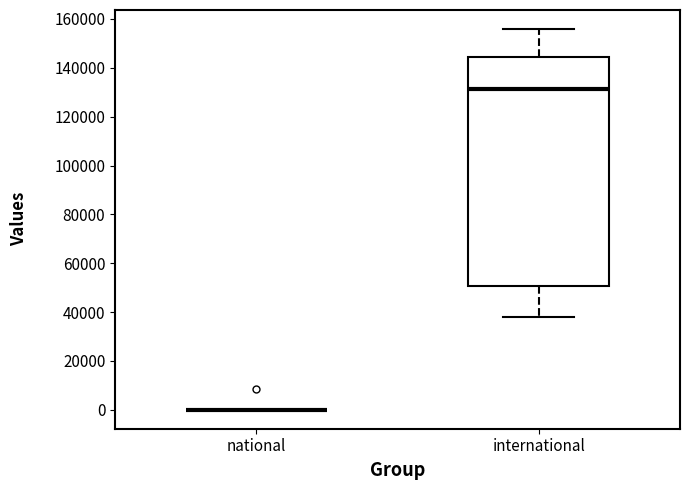

Which box is the tallest, from its lower edge to its upper edge?

international